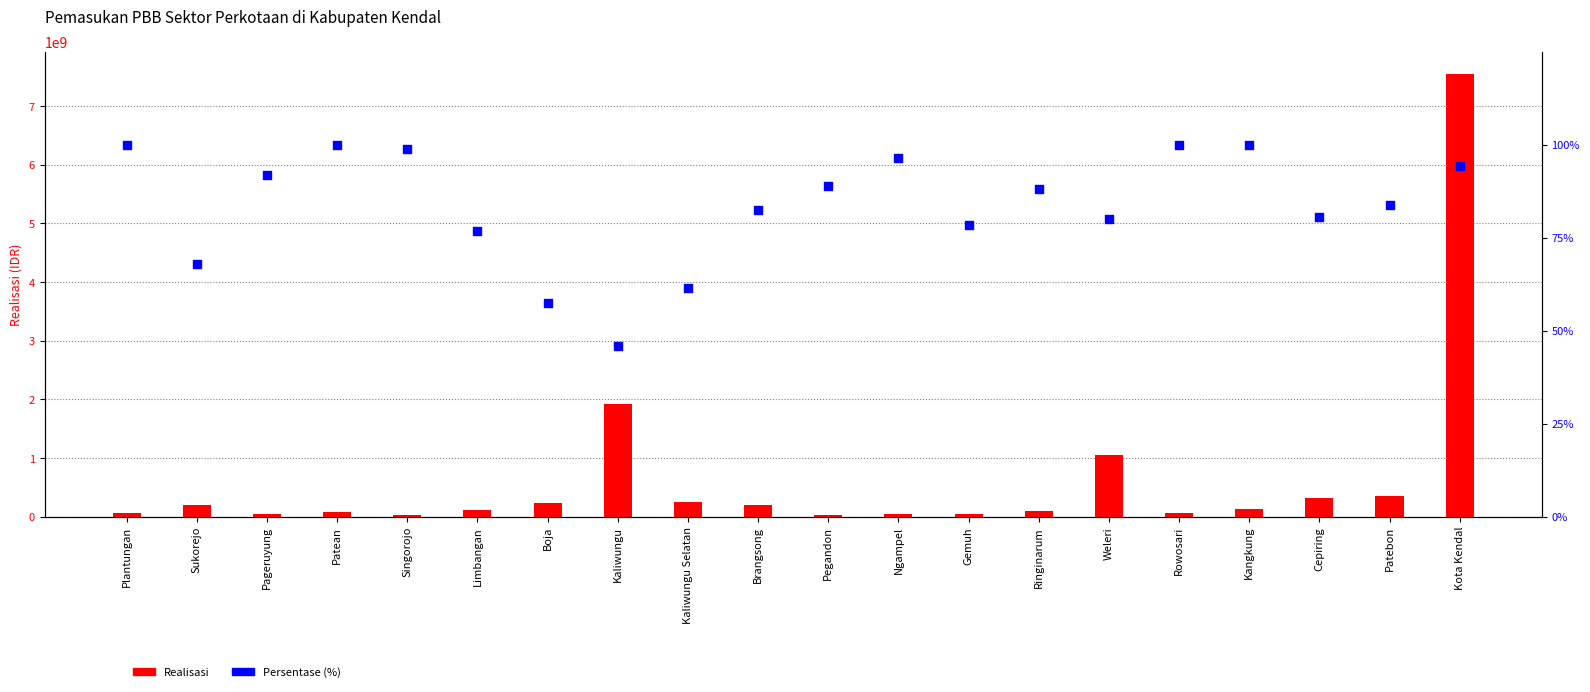

What is the total value across all series at Brangsong?

196611362.4